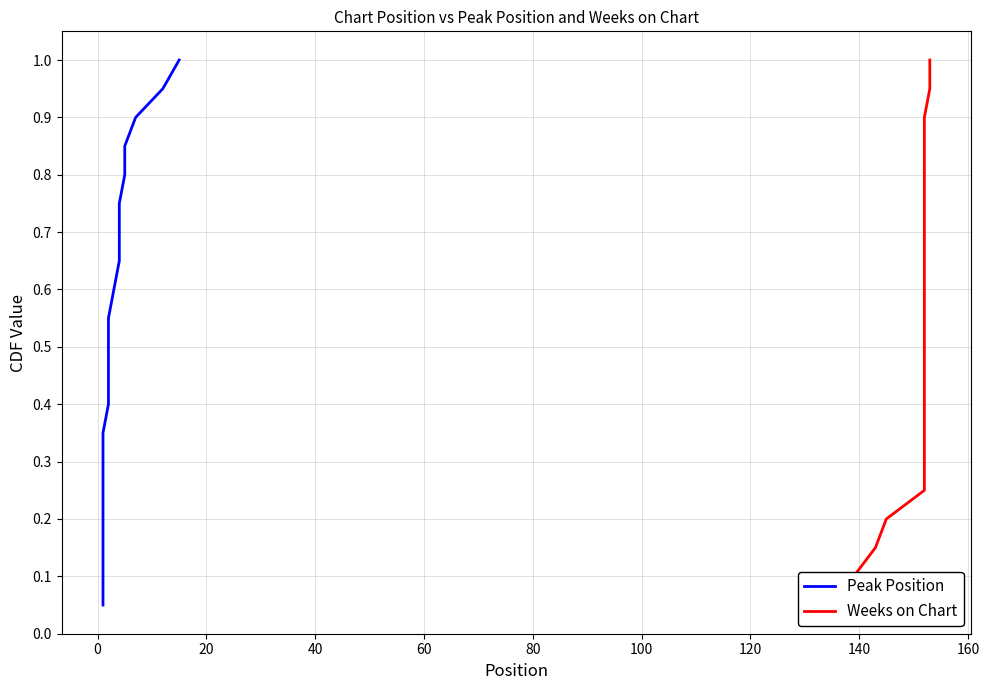

What is the value of the Weeks on Chart point at the 8th from the left?

0.4